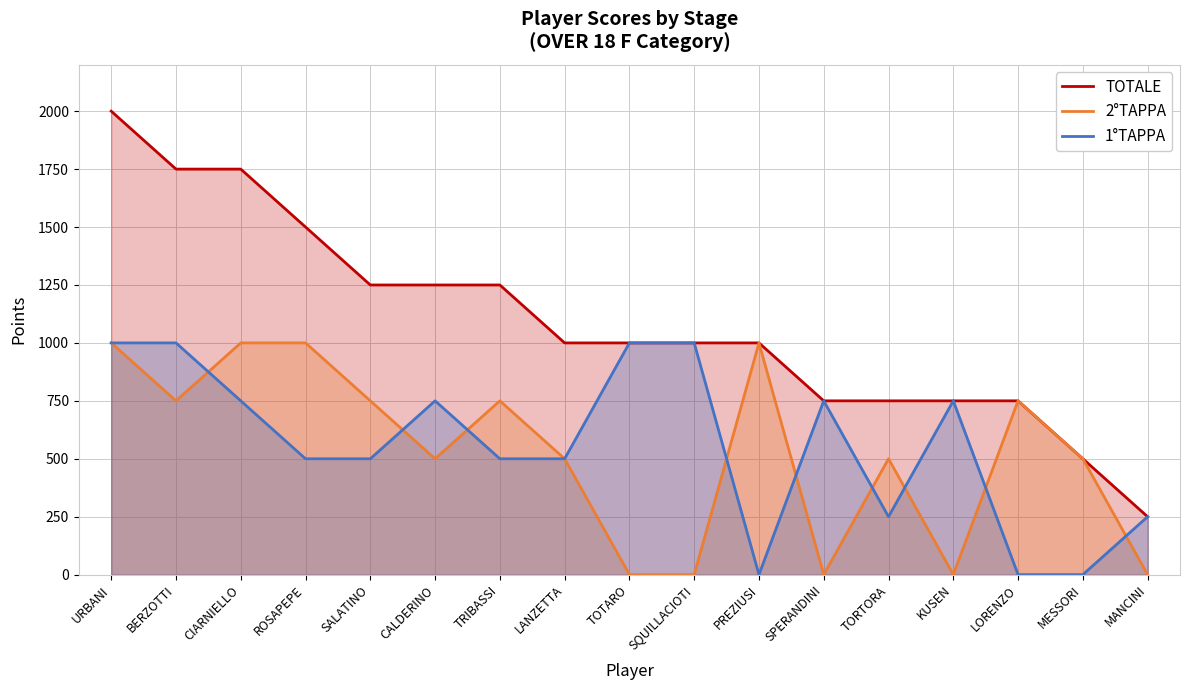

At how many categories does at least one series exceed 1388?

4